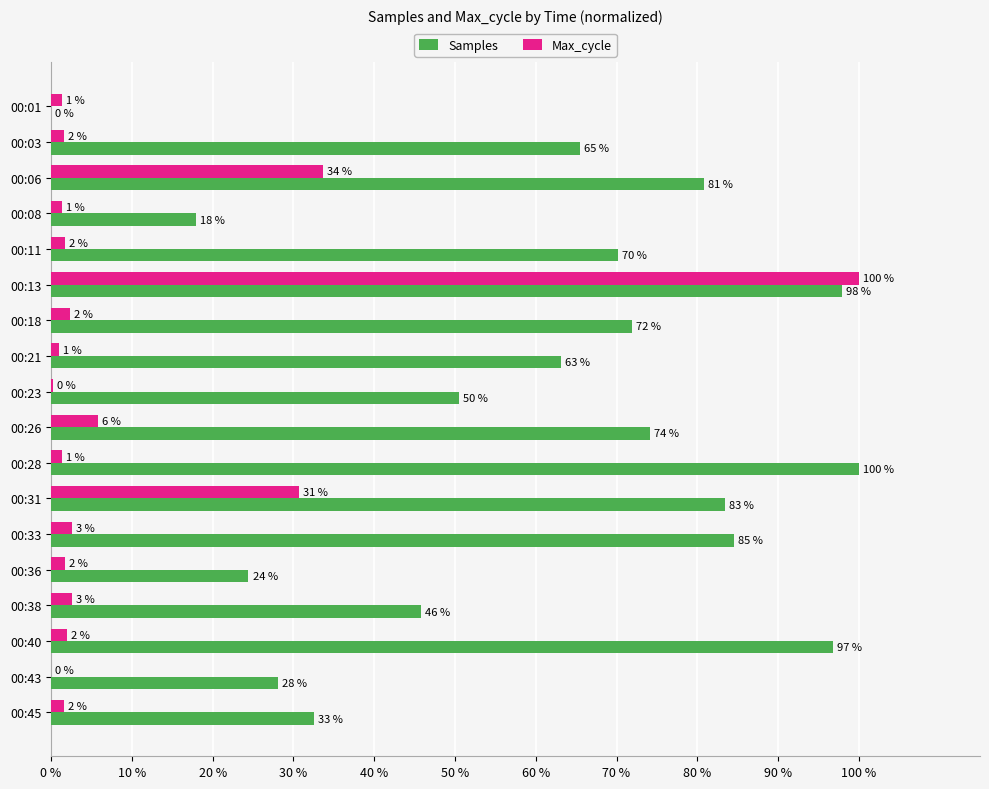

What is the sum of the Samples values at 00:43 and 00:28?

128.0